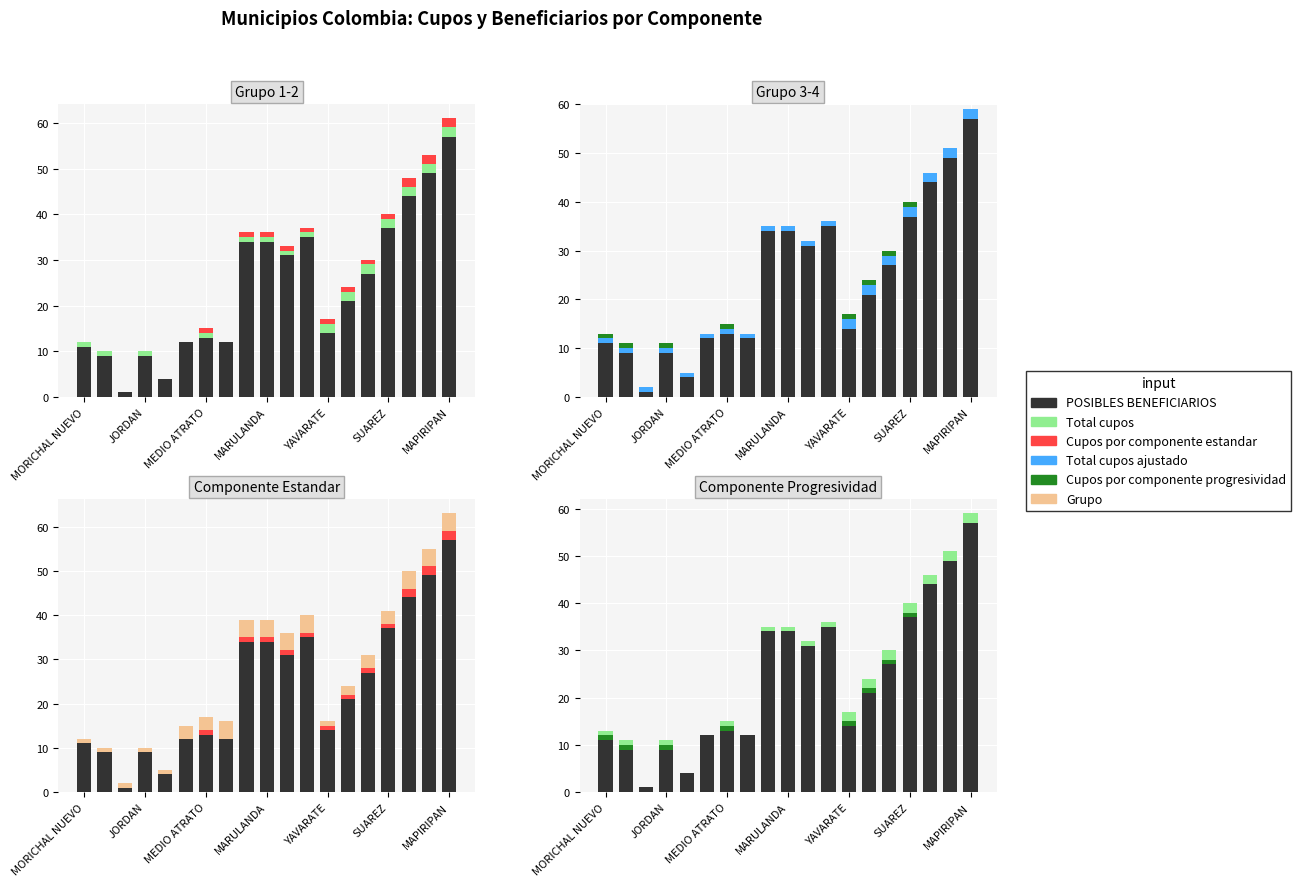

How many values in the Total cupos series are below 1?

4